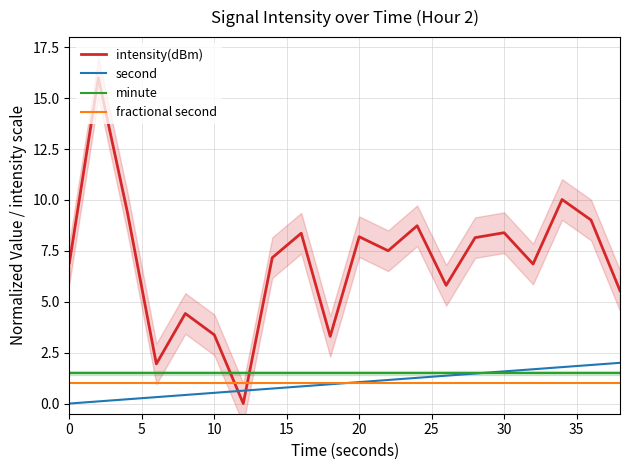

True or false: intensity(dBm) and fractional second cross at least once.

True